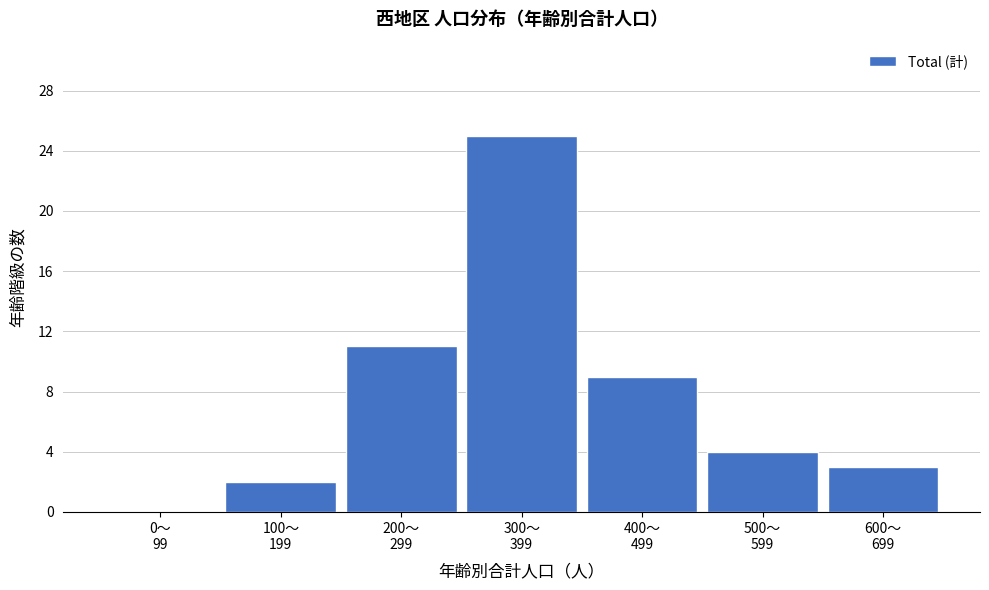

What is the maximum value shown in the chart?

25